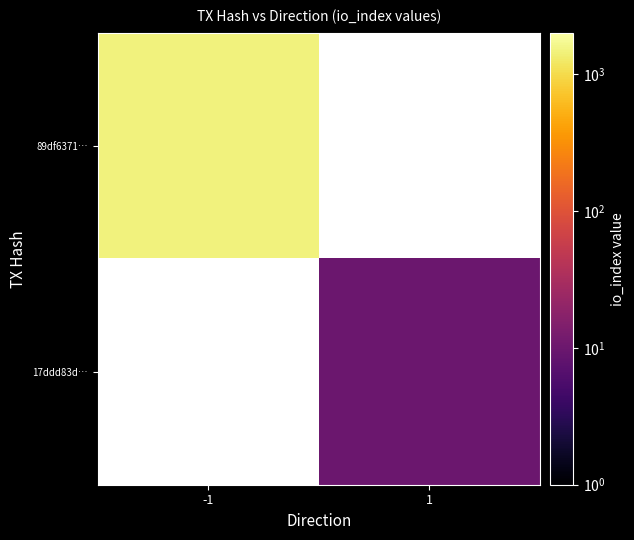

What is the smallest value displayed?

10.0